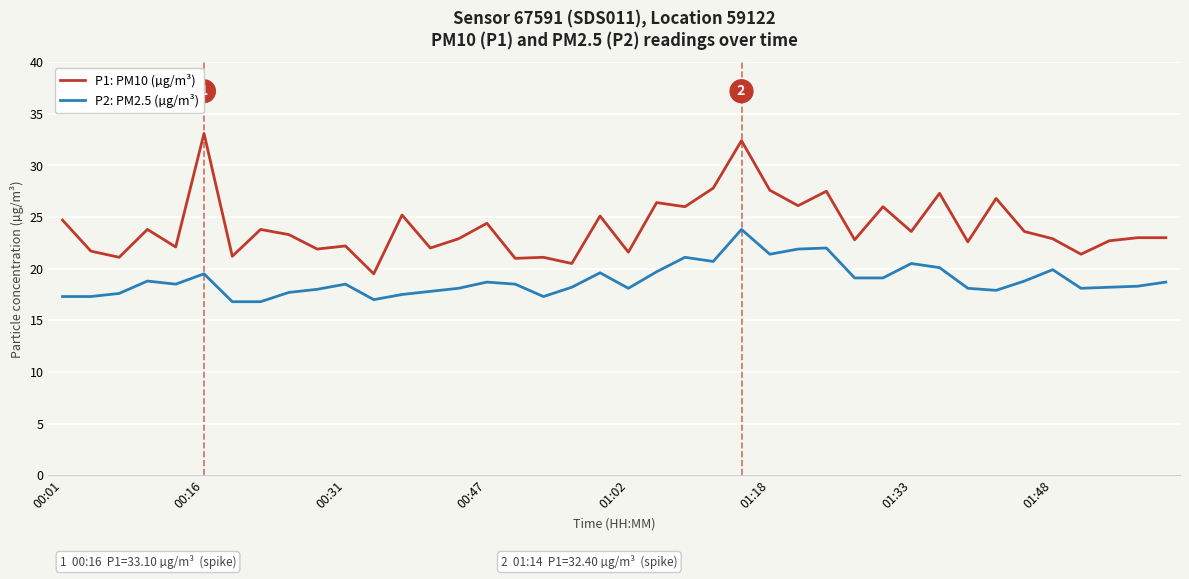

True or false: P1: PM10 (µg/m³) and P2: PM2.5 (µg/m³) cross at least once.

False